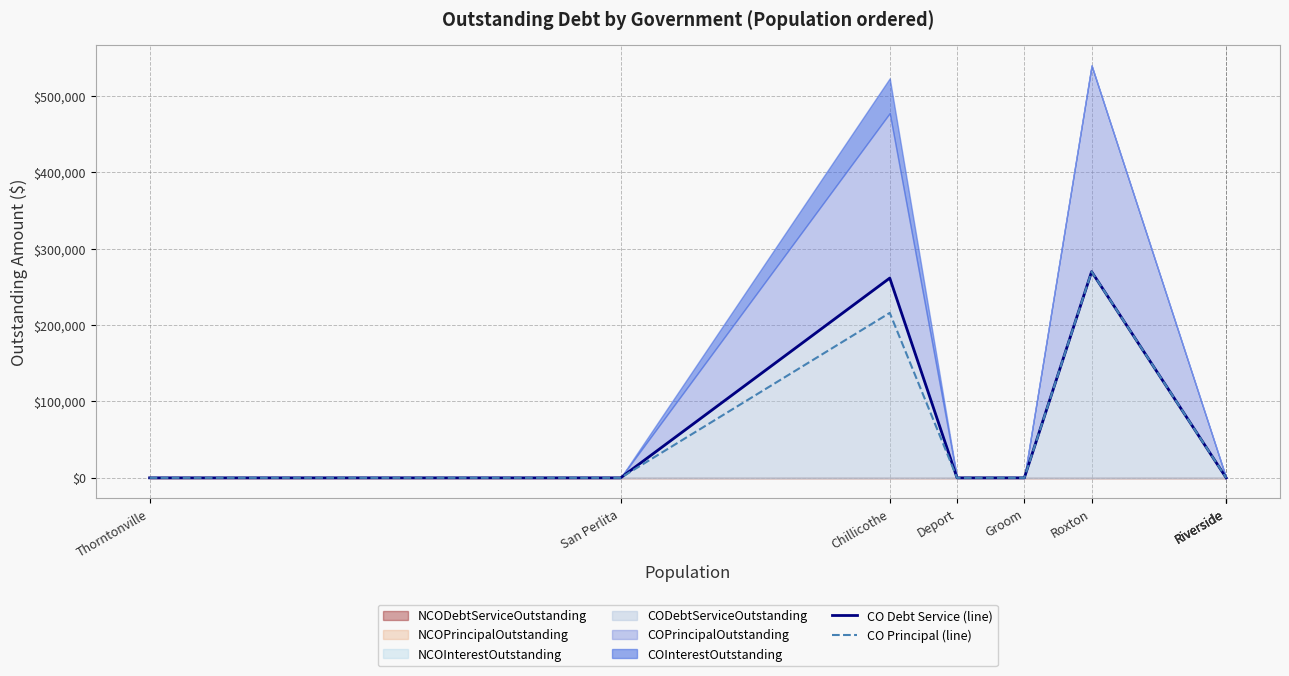

How many positive values does the CO Debt Service (line) series have?

2